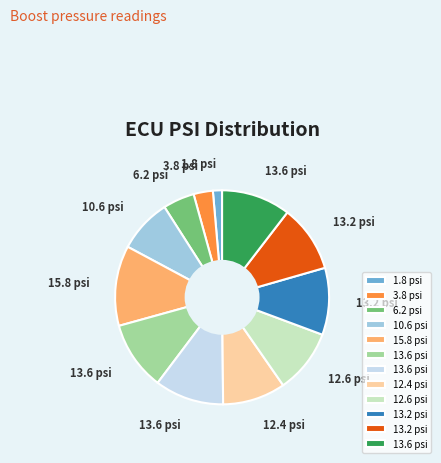

Is there any slice that represents more than half of the pie?

No